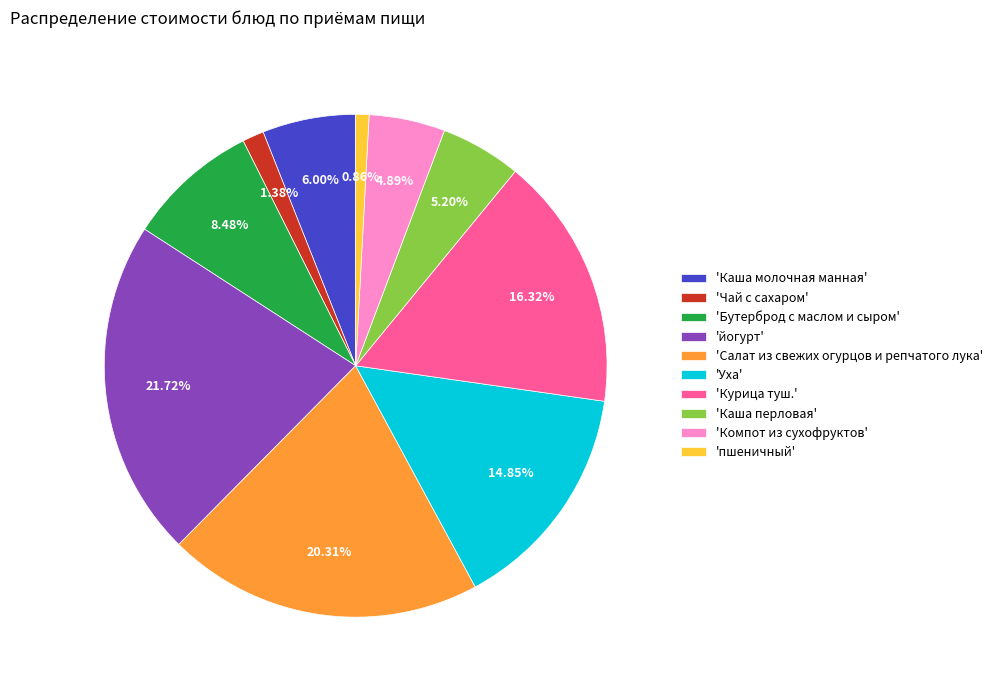

How many slices are in this pie chart?

10